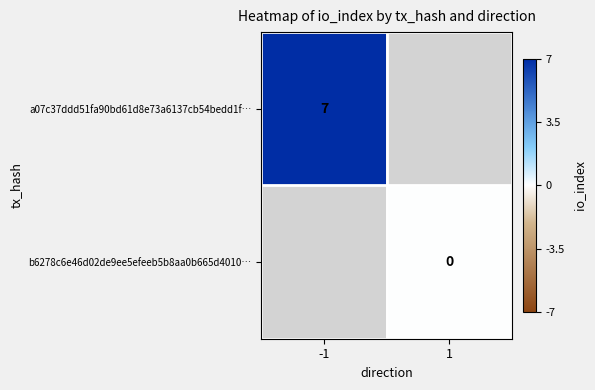

Is the value of a07c37ddd51fa90bd61d8e73a6137cb54bedd1f… at -1 greater than the value of b6278c6e46d02de9ee5efeeb5b8aa0b665d4010… at 1?

Yes